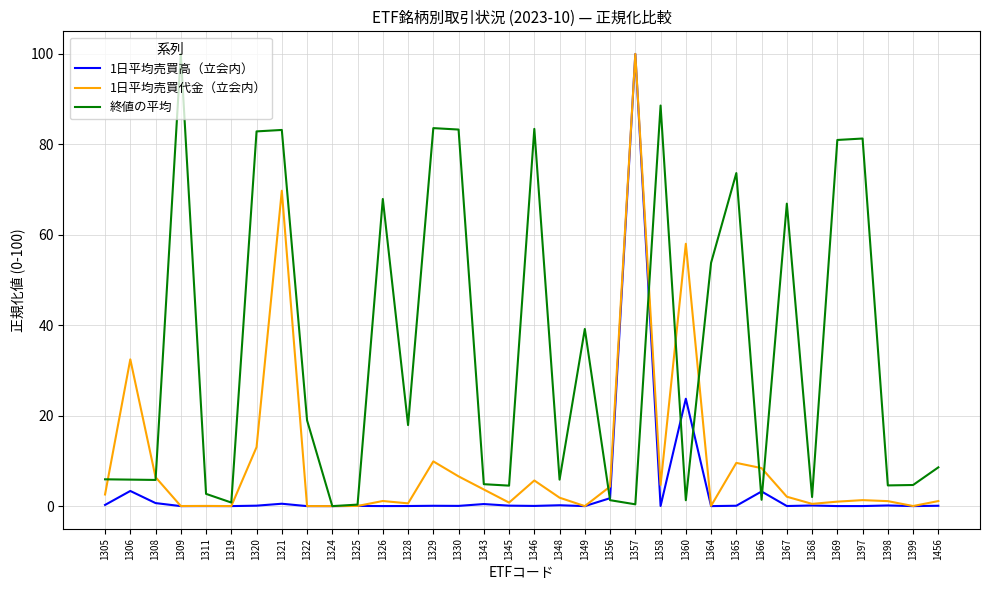

List the series in order of their overall mean, highest first.

終値の平均, 1日平均売買代金（立会内）, 1日平均売買高（立会内）